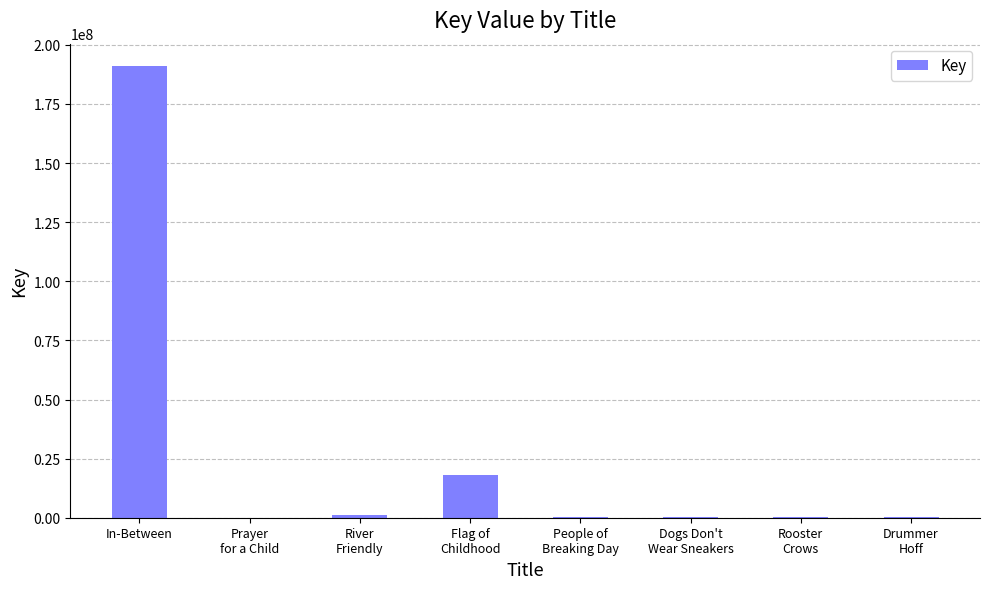

What is the sum of all values?

211343428